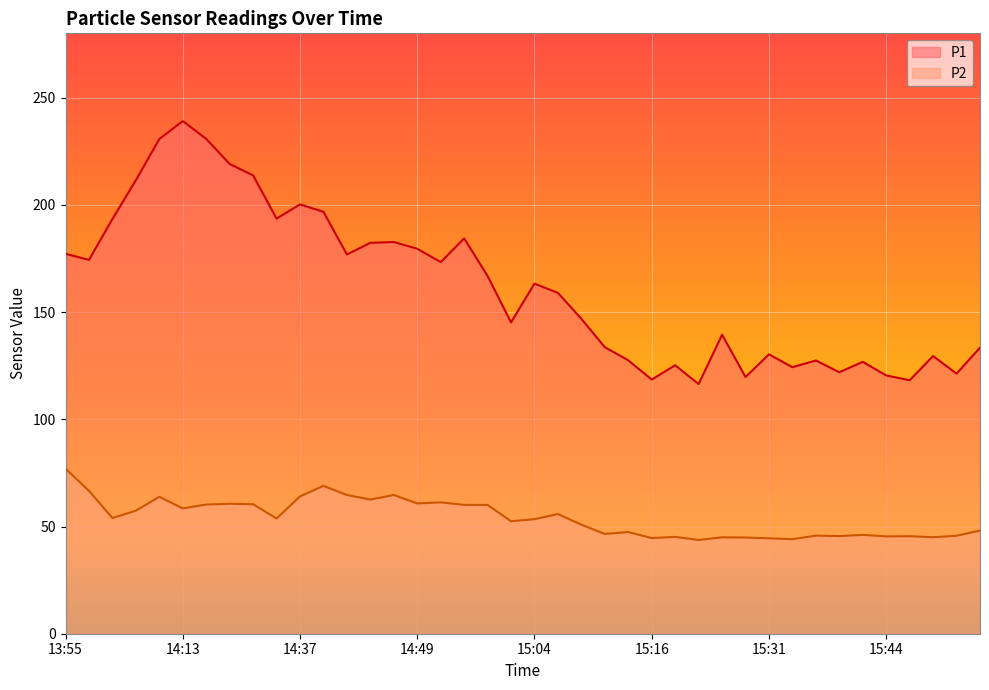

Read the P1 value at 15:31.

130.3